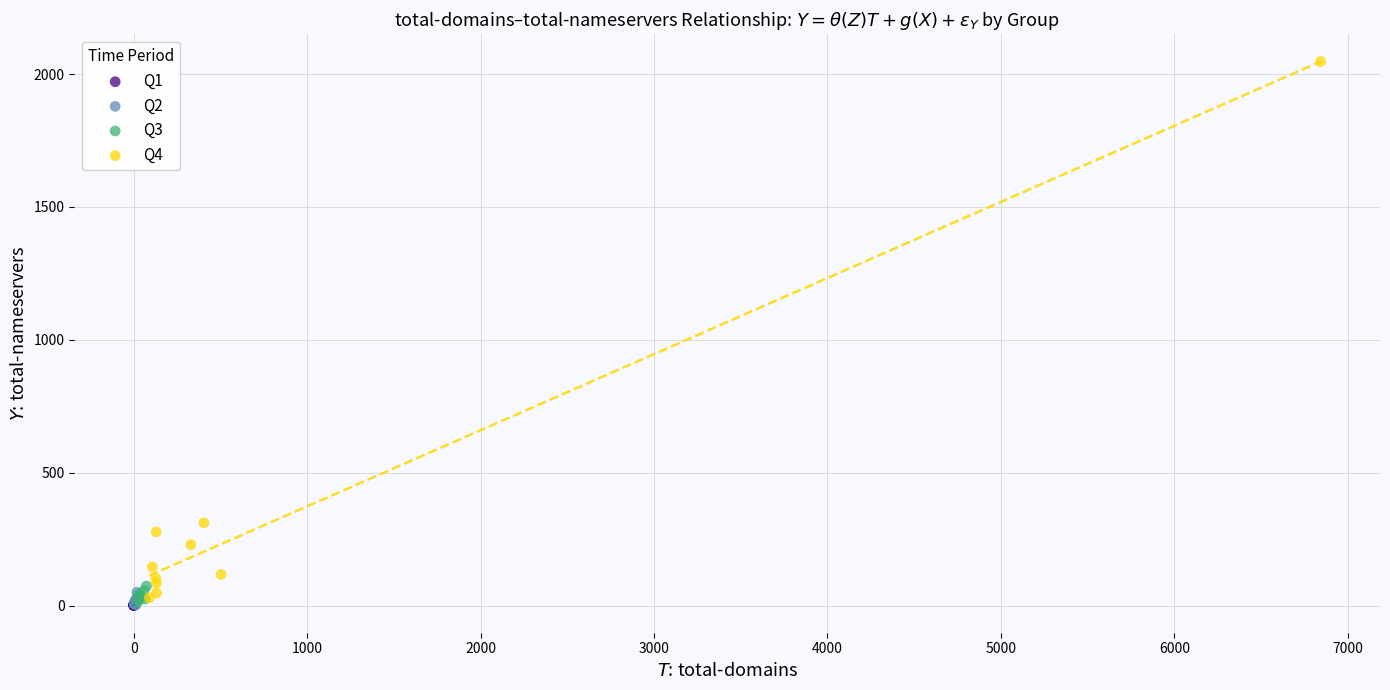

Which series contains the highest Y value?

Q4